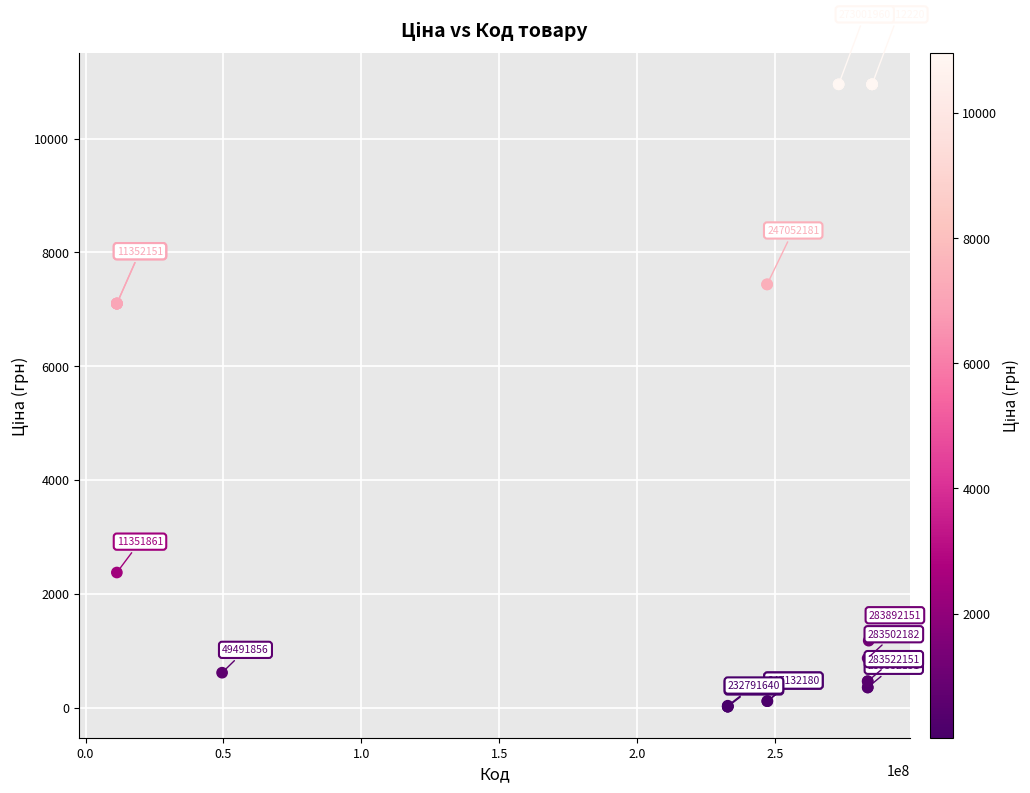

What Y value in the scatter plot is closest to 5483?

7098.8